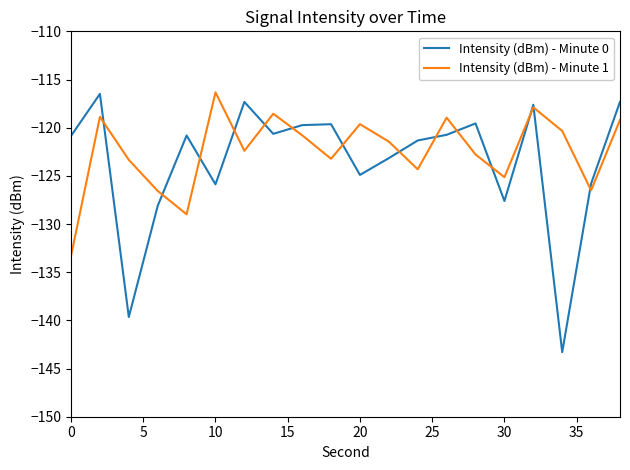

Rank the series by their average value, from highest to lowest.

Intensity (dBm) - Minute 1, Intensity (dBm) - Minute 0